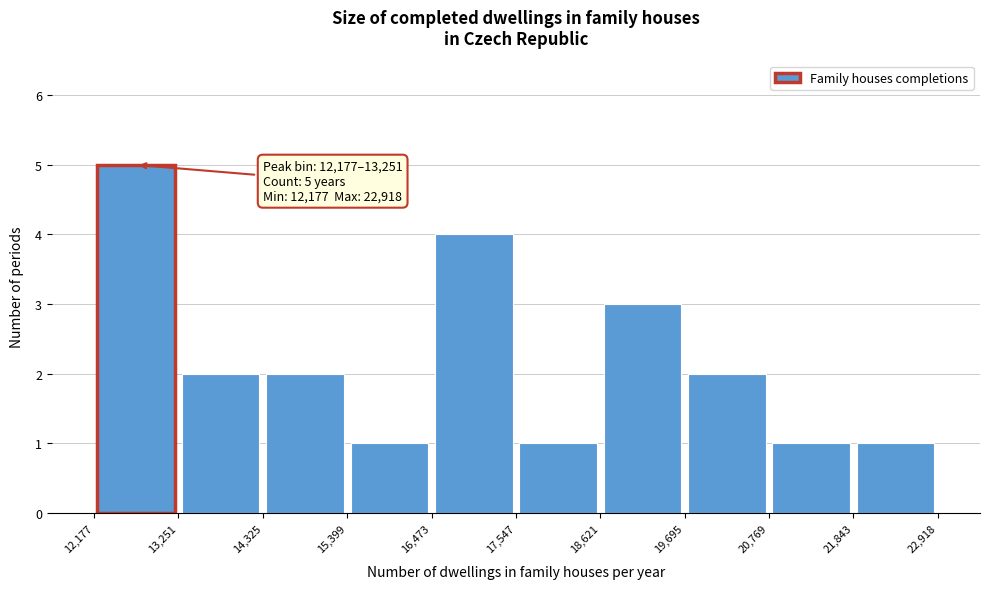

Over which range of the x-axis is the bar tallest?

12,177 to 13,251